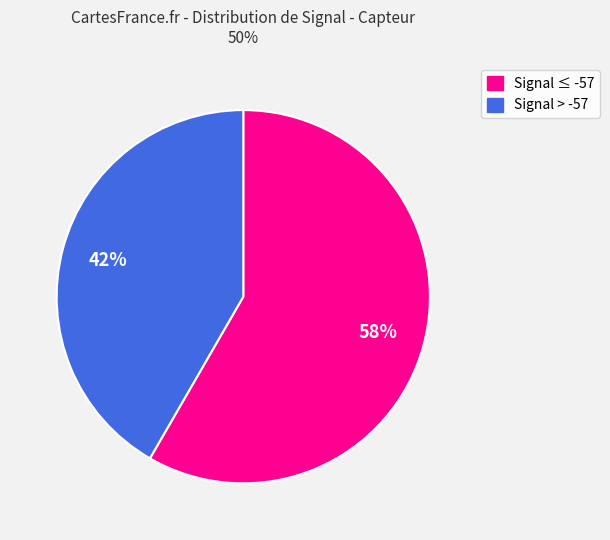

To the nearest percent, what is the average slice percentage?

50%